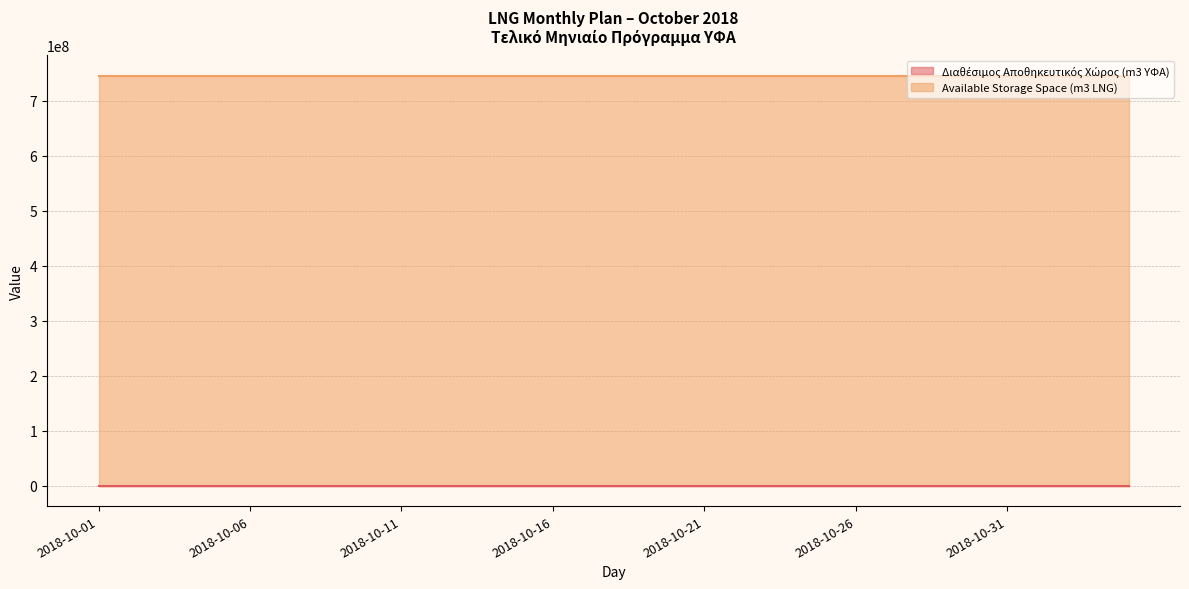

At which label is Διαθέσιμος Αποθηκευτικός Χώρος (m3 ΥΦΑ) closest to 110000?

2018-10-01